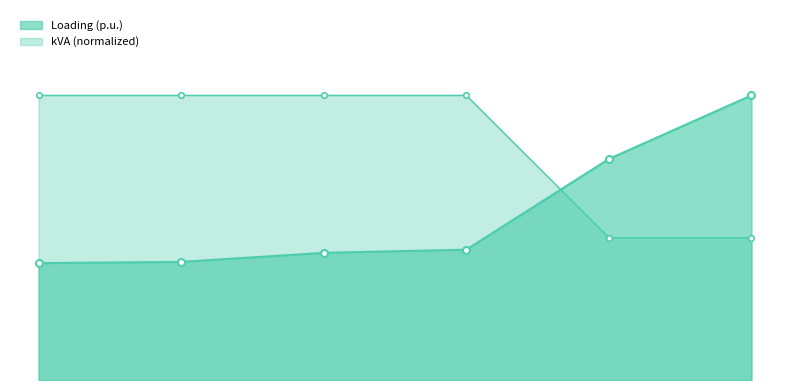

Reading right to left, list all the values displayed in this chart.

Loading (p.u.): 2.7	2.1	1.2	1.2	1.1	1.1
kVA: 1.3	1.3	2.7	2.7	2.7	2.7